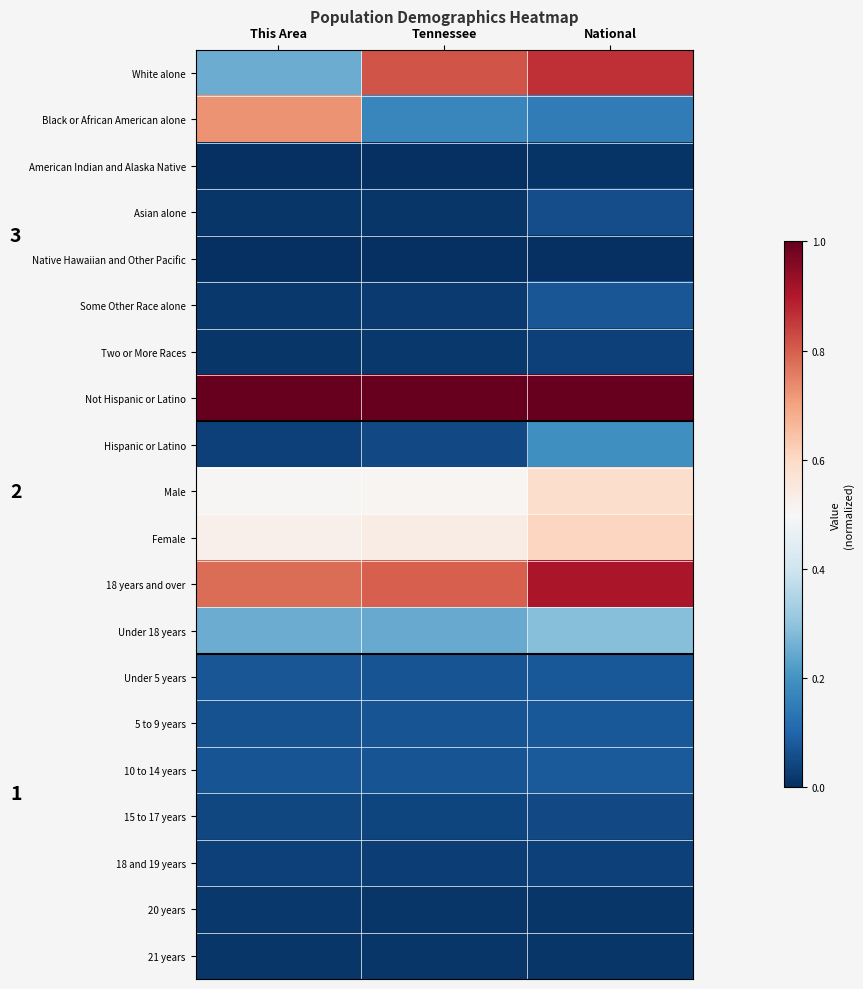

Count the number of categories in the chart.

3